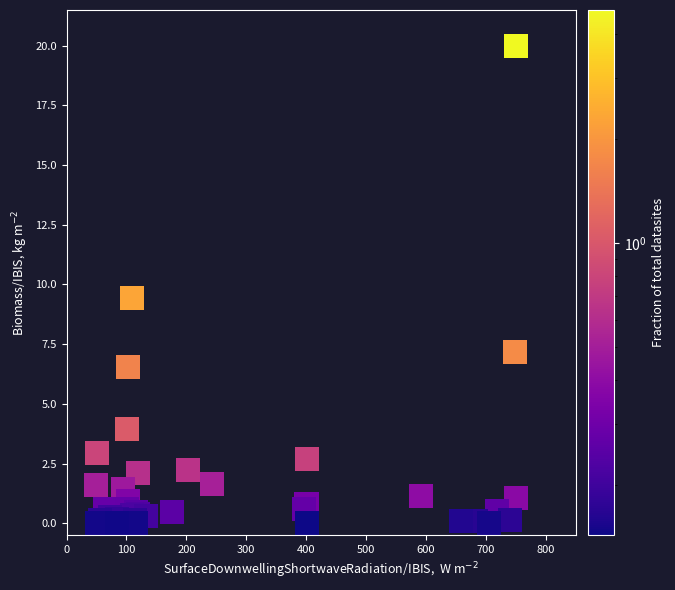

What Y value in the scatter plot is closest to 10?

9.4